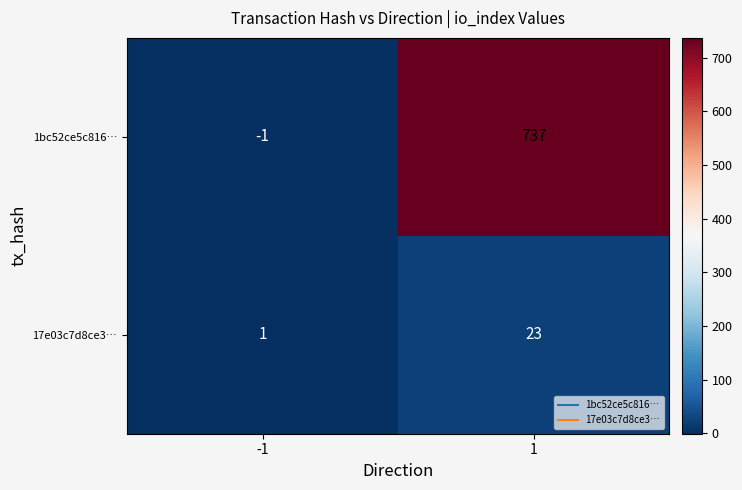

List the series in order of their overall mean, lowest first.

17e03c7d8ce3…, 1bc52ce5c816…